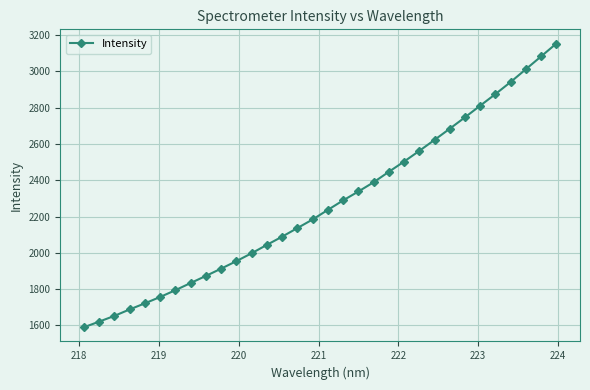

What is the value of the 26th point from the left?

2747.6